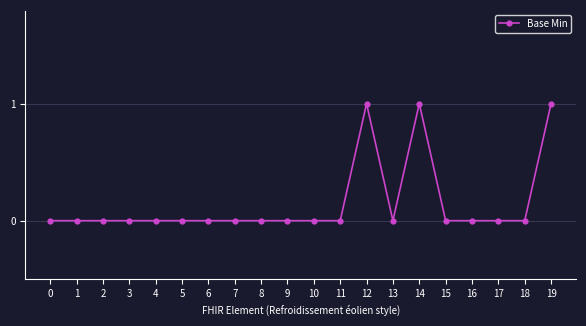

True or false: the data has more than 1 interior local peaks.

True